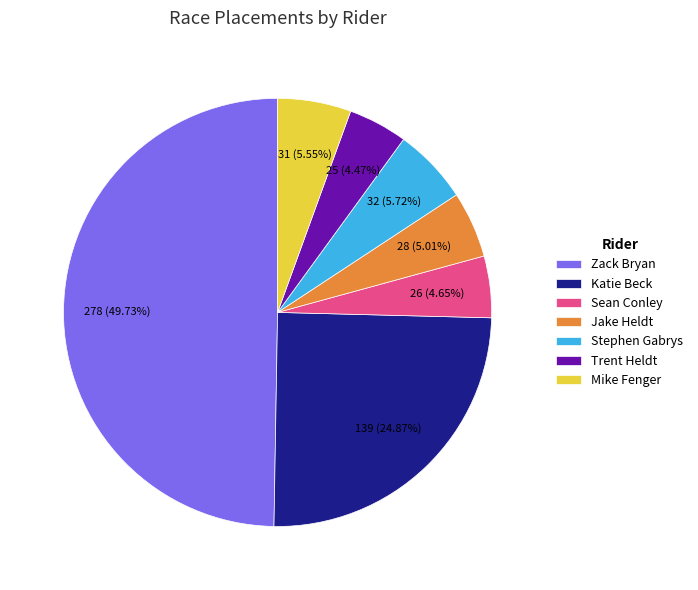

Does Jake Heldt account for over 50% of the chart?

No